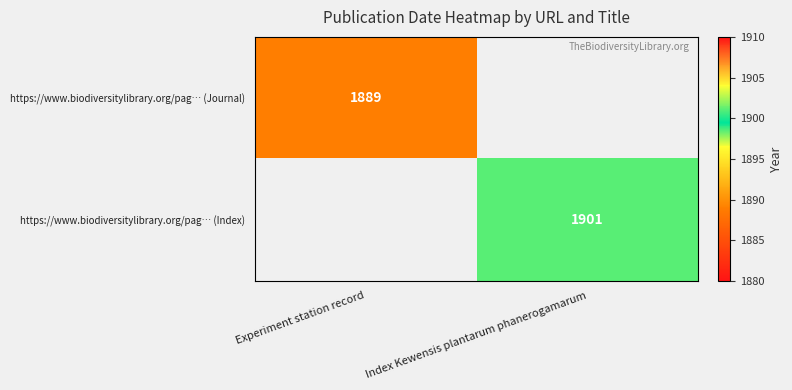

The value of https://www.biodiversitylibrary.org/pag… (Journal) at Experiment station record is 1889. True or false?

True